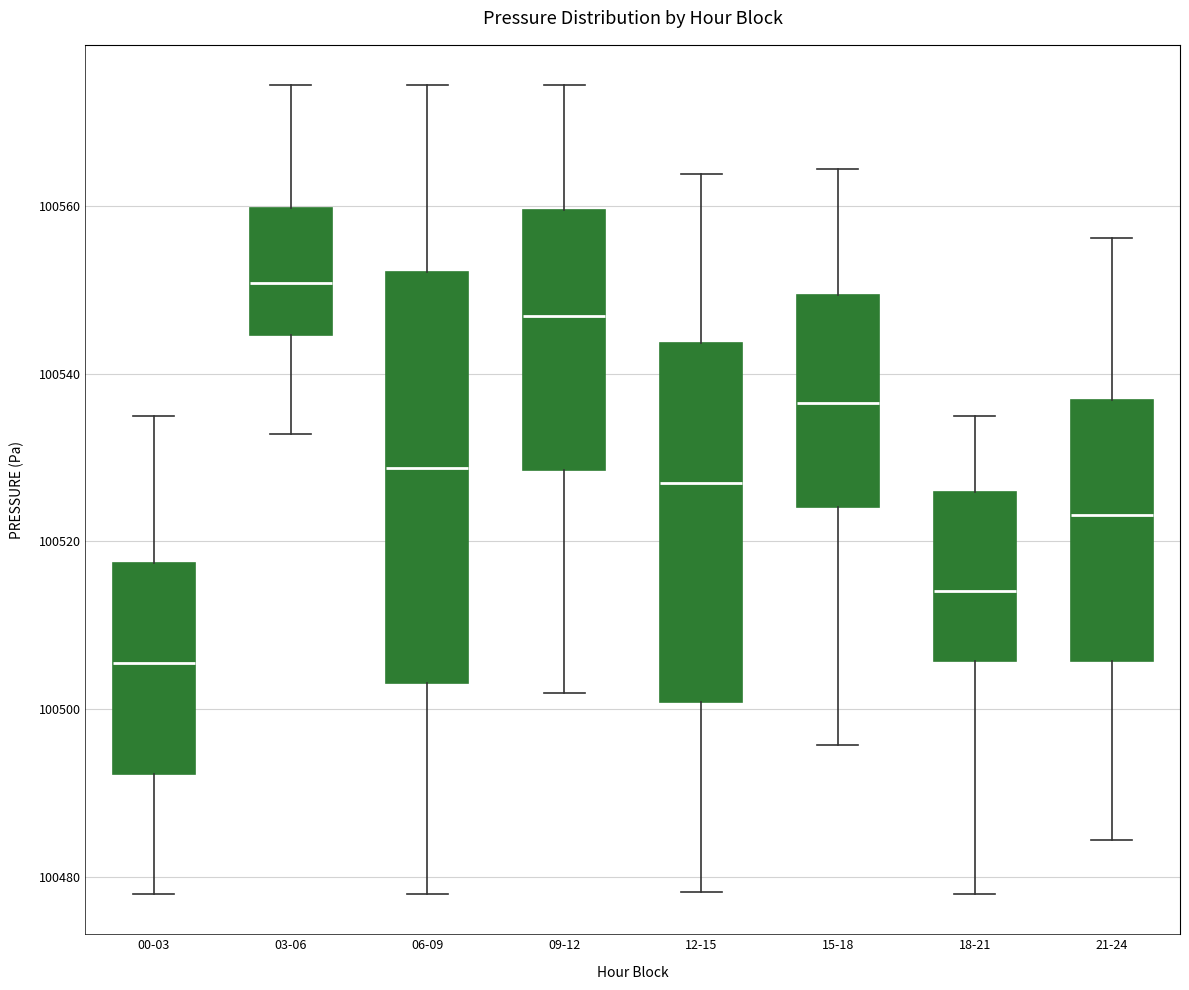

Where does the median line of the box for 00-03 sit on the y-axis? The values are not printed on the chart, so give them approximately, as read against the axis.

100506